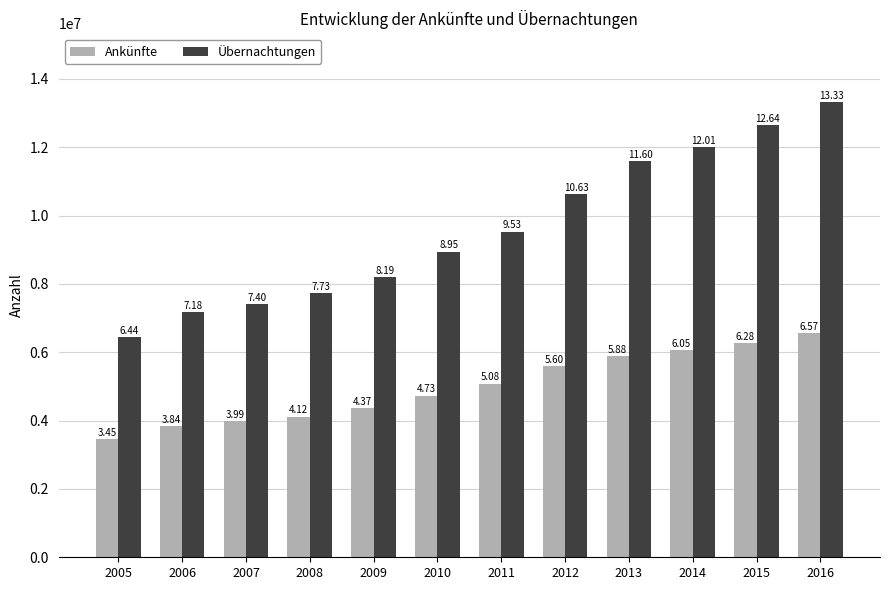

Which label corresponds to the largest value in the chart?

2016